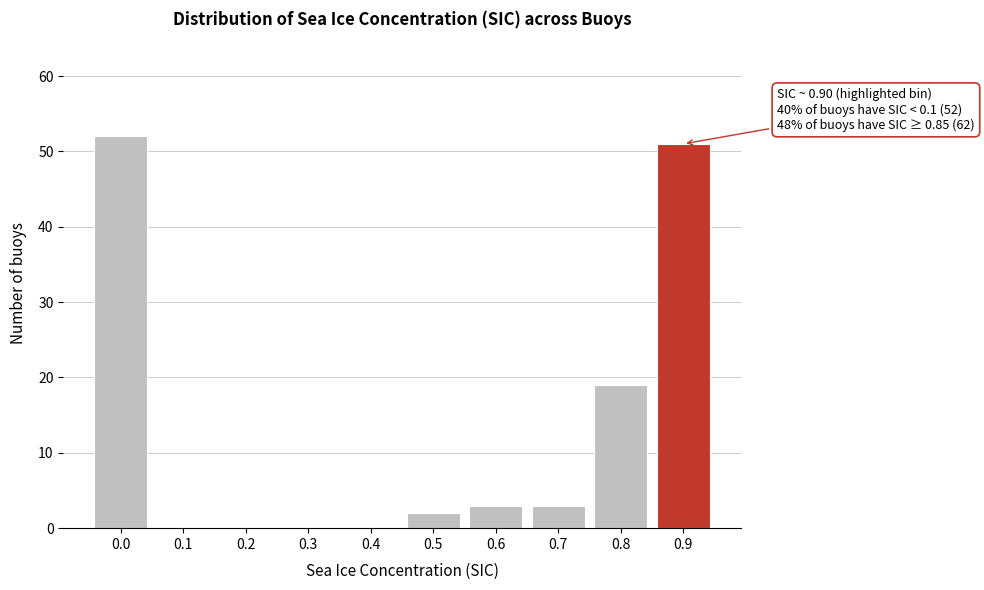

Reading left to right, transcribe all the data shown in this chart.

0.0=52	0.1=0	0.2=0	0.3=0	0.4=0	0.5=2	0.6=3	0.7=3	0.8=19	0.9=51